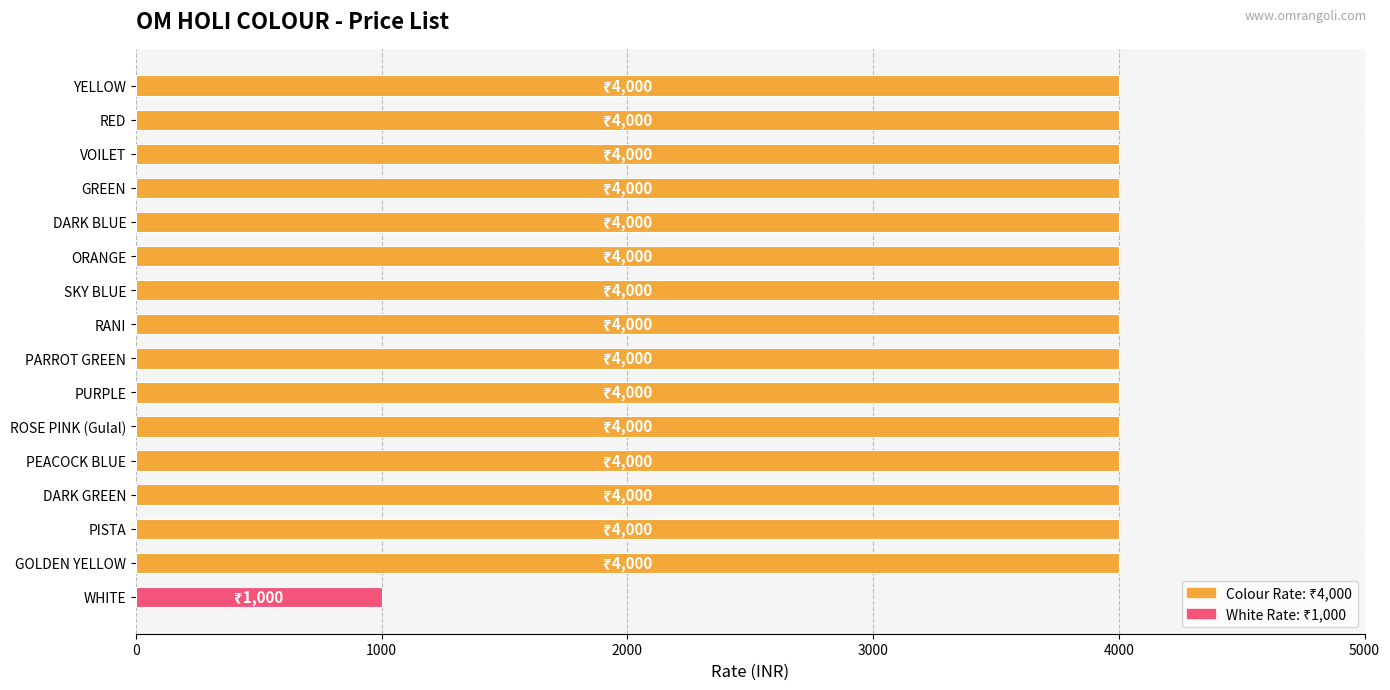

How many categories are shown in the chart?

16